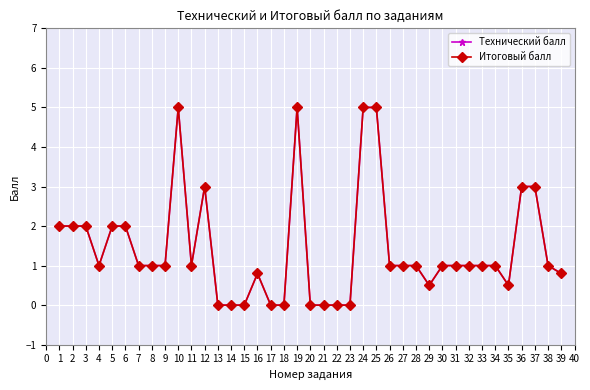

How many interior local peaks does the Итоговый балл series have?

4